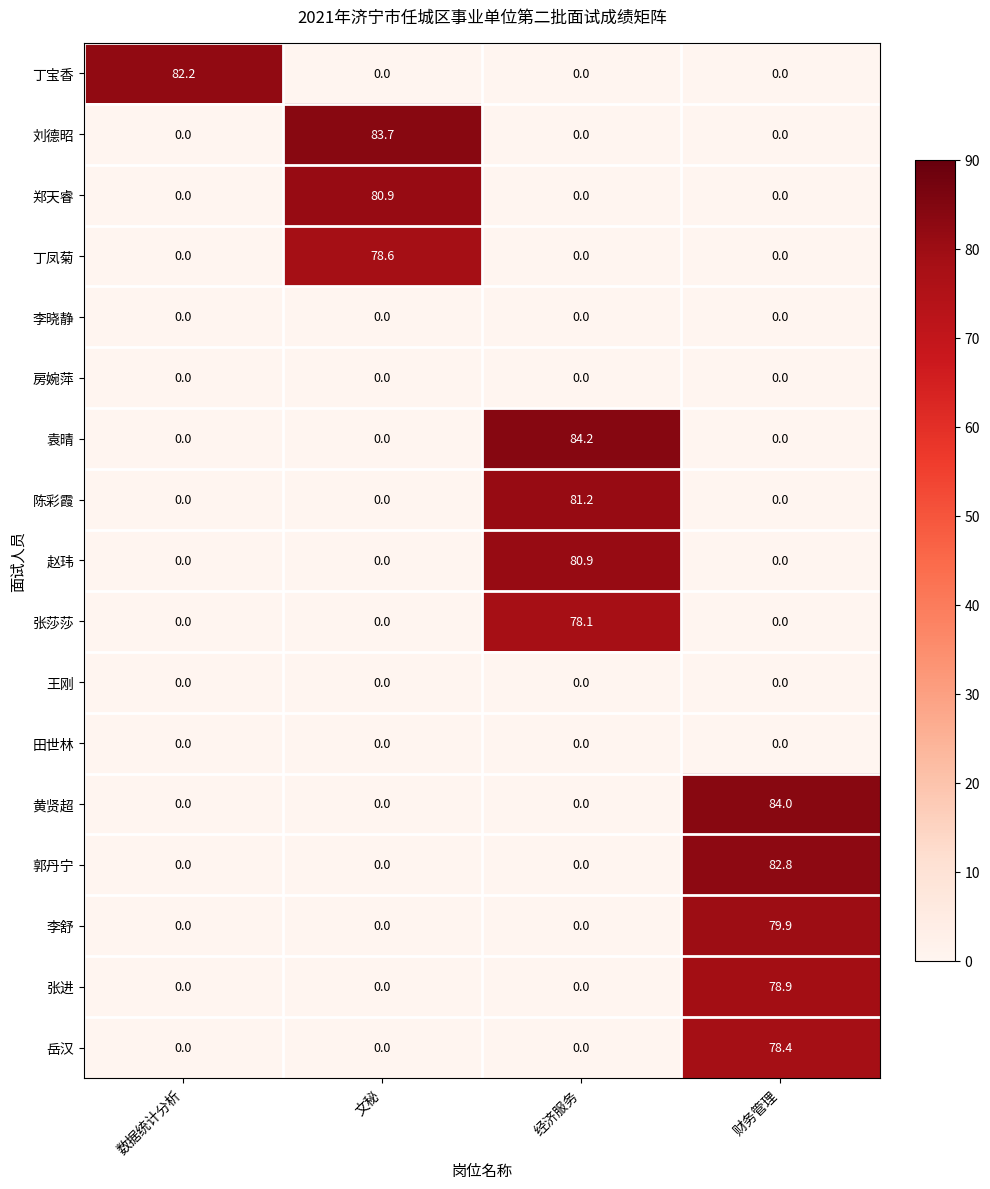

What is the sum of all 张进 values?

78.9